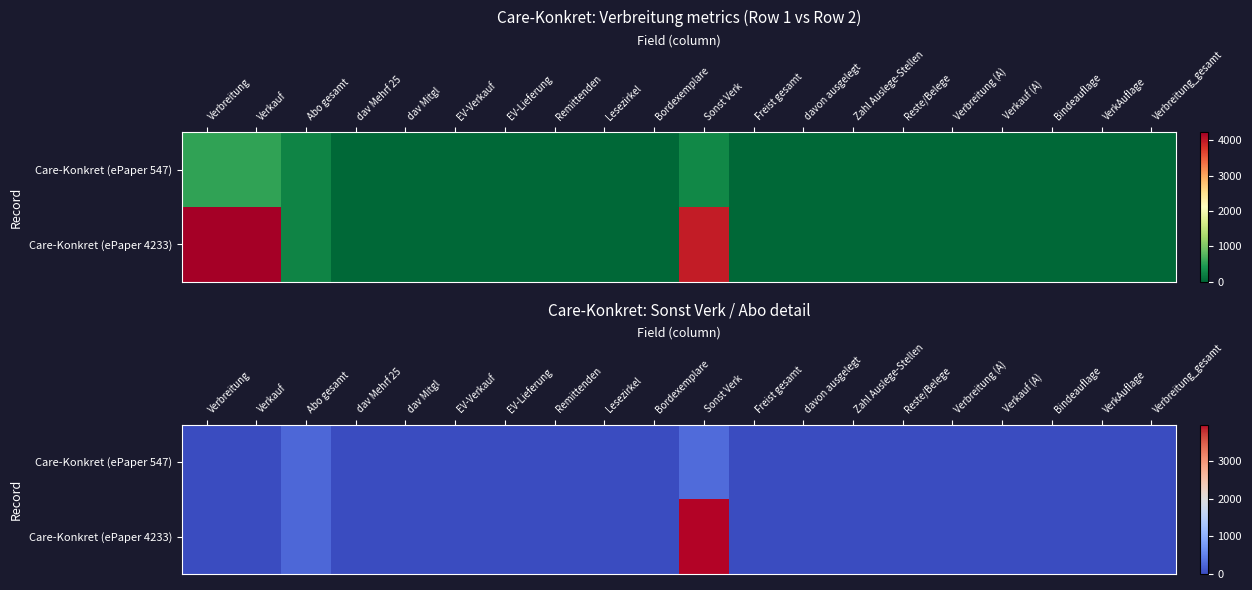

What is the maximum value shown in the chart?

3976